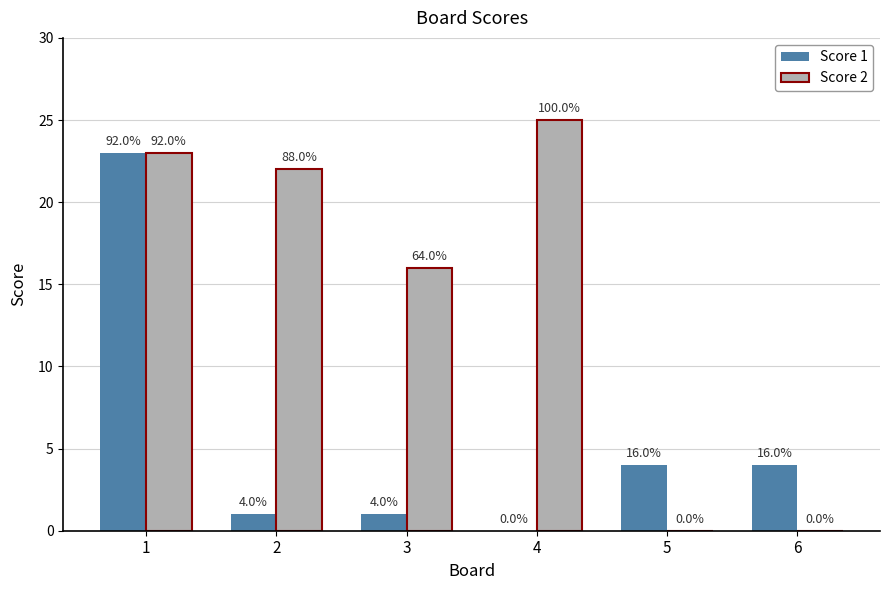

The value of Score 2 at 6 is 0. True or false?

True